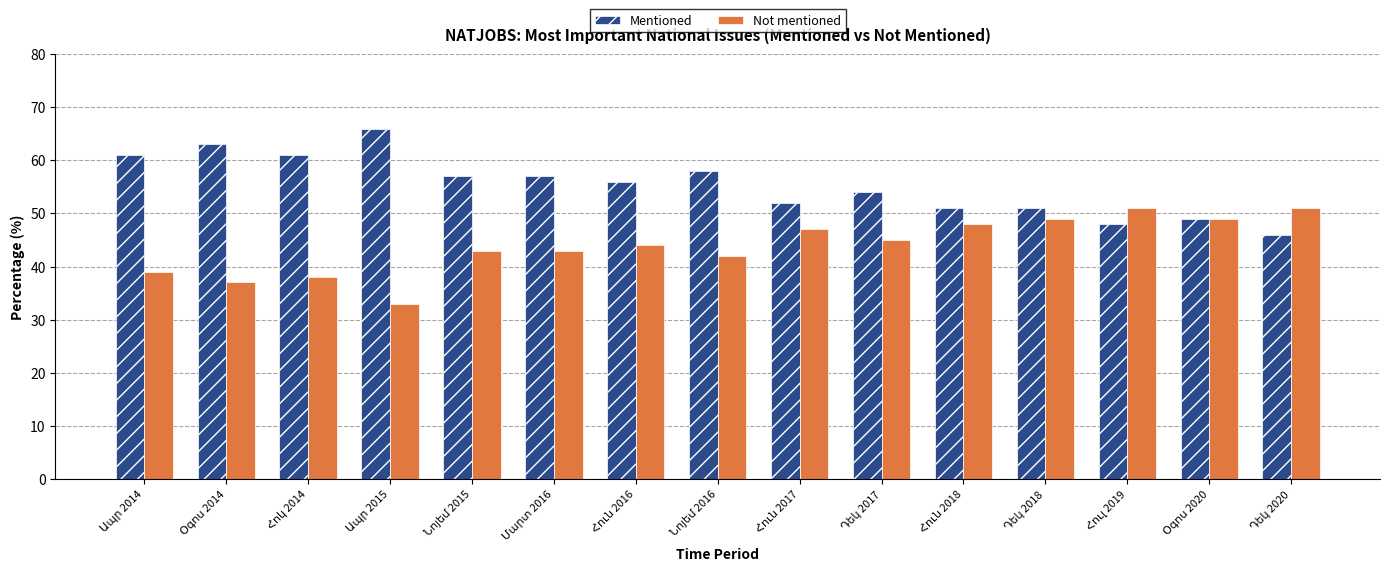

Which series has the largest total across all categories?

Mentioned